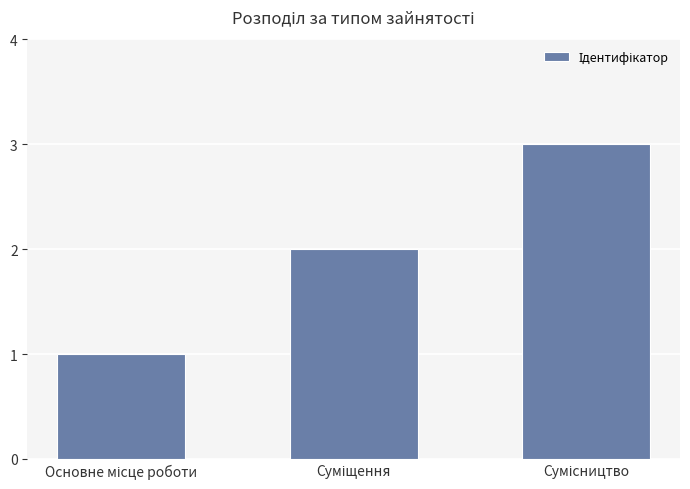

Reading left to right, extract all data points from this chart.

1	2	3